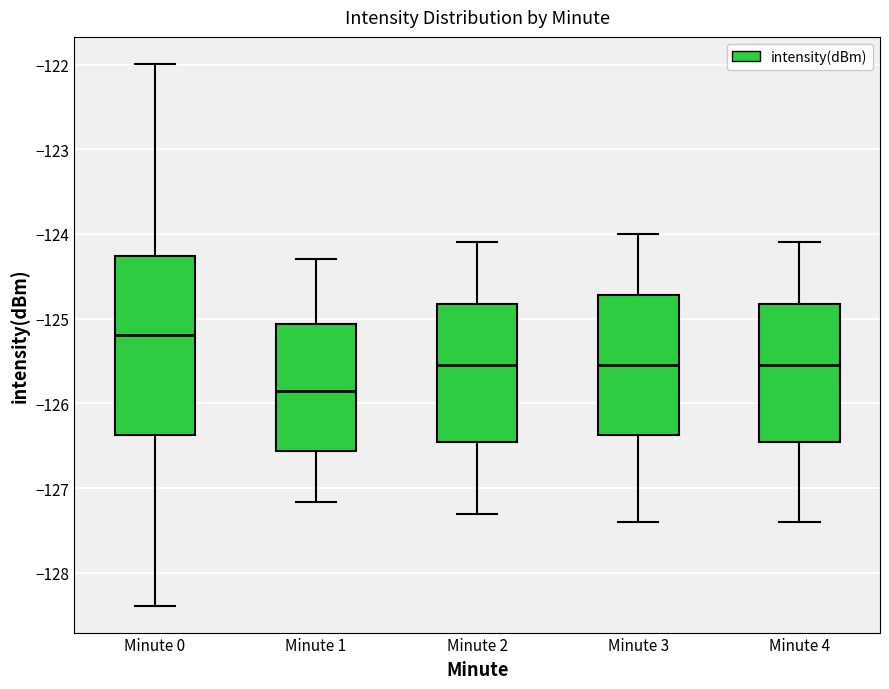

Which box has the lowest median line?

Minute 1